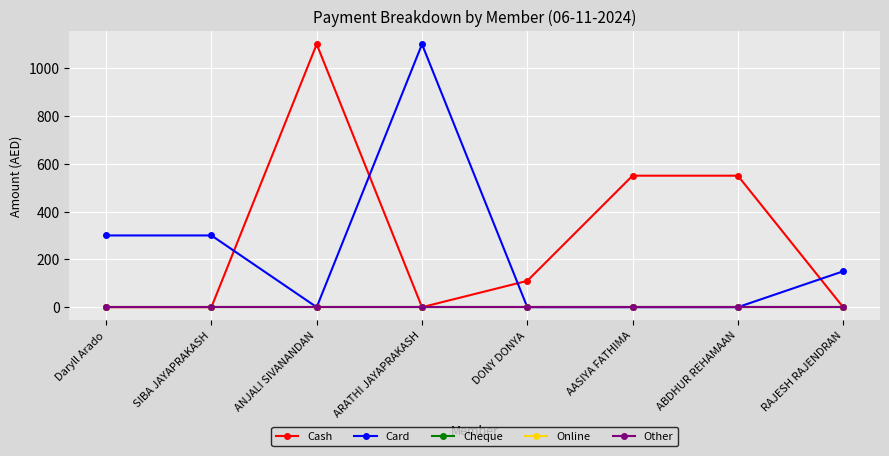

Is this an area chart (filled region under the line)?

No